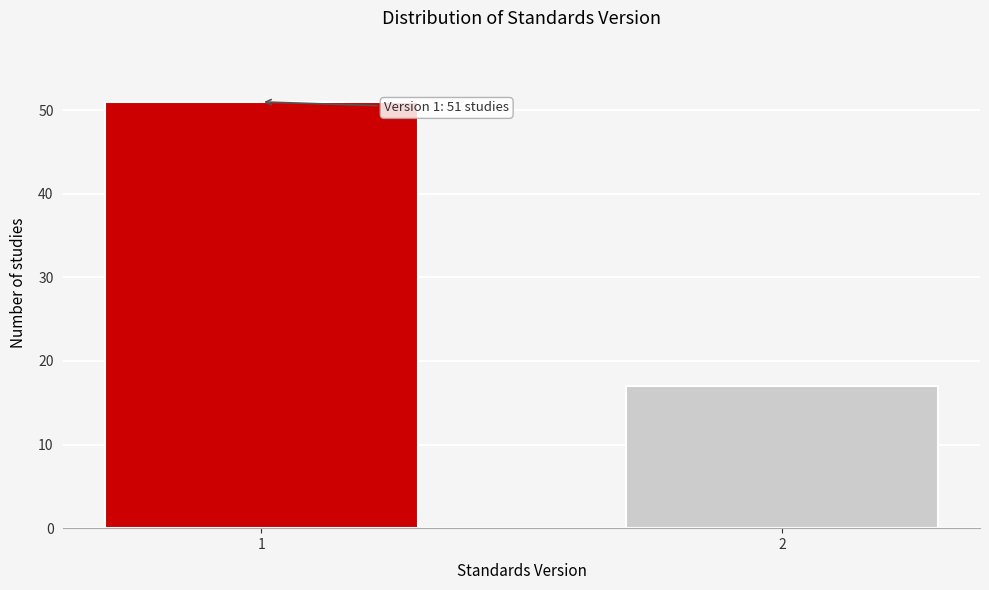

Reading left to right, extract all data points from this chart.

1=51	2=17